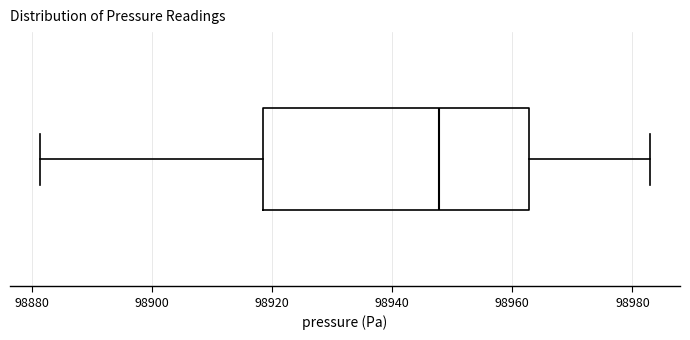

Read this box plot against the x-axis: the position of the median line, the range covered by the box, and the ends of both whiskers. The values are not printed on the chart, so give them approximately, as read against the axis.

median 98948, box 98918 to 98962, whiskers 98882 to 98982